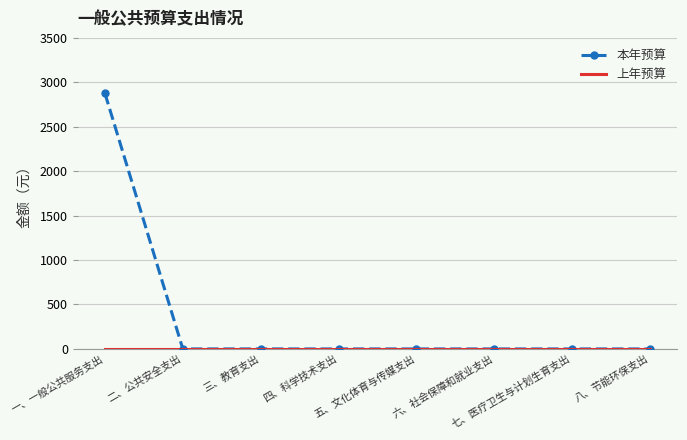

What is the maximum value shown in the chart?

2875